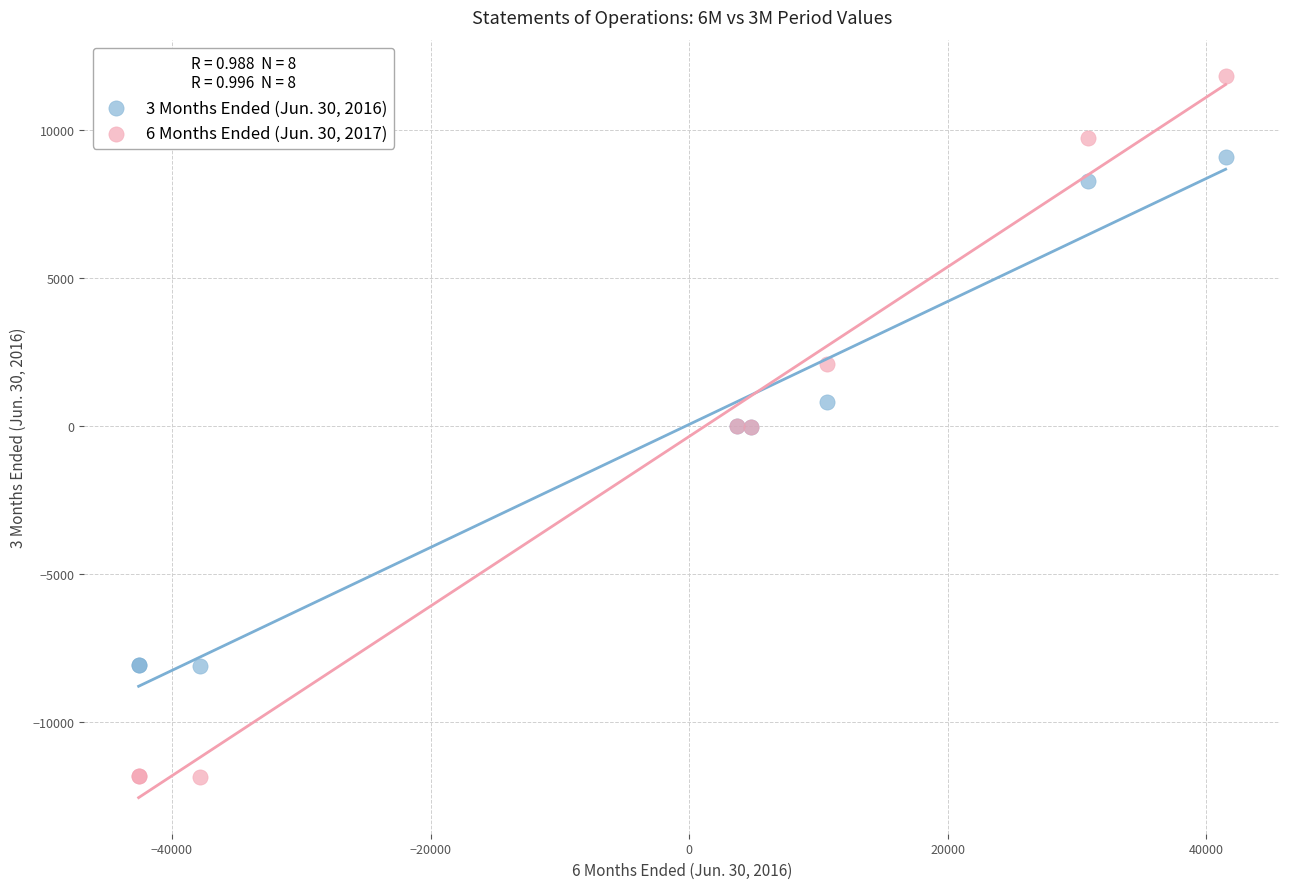

Which series contains the lowest Y value?

6 Months Ended (Jun. 30, 2017)